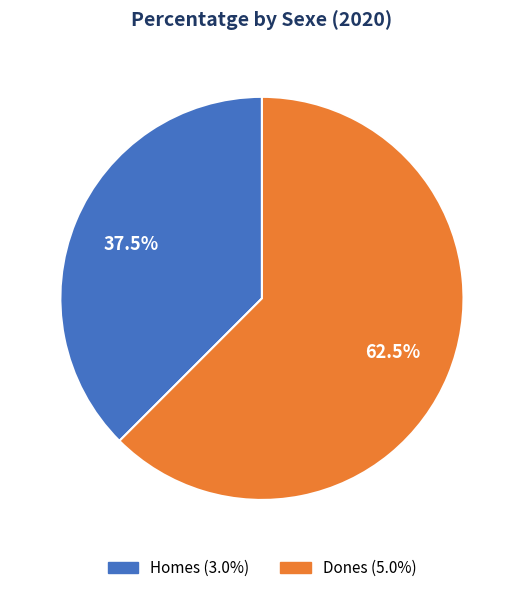

Between Dones and Homes, which is larger?

Dones